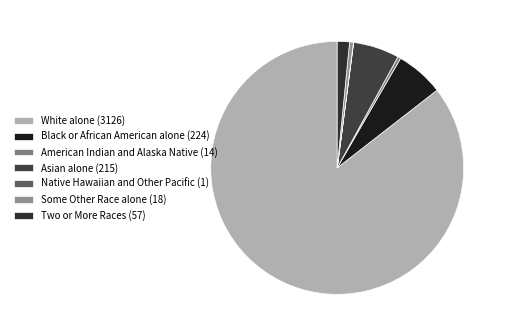

How many slices are in this pie chart?

7